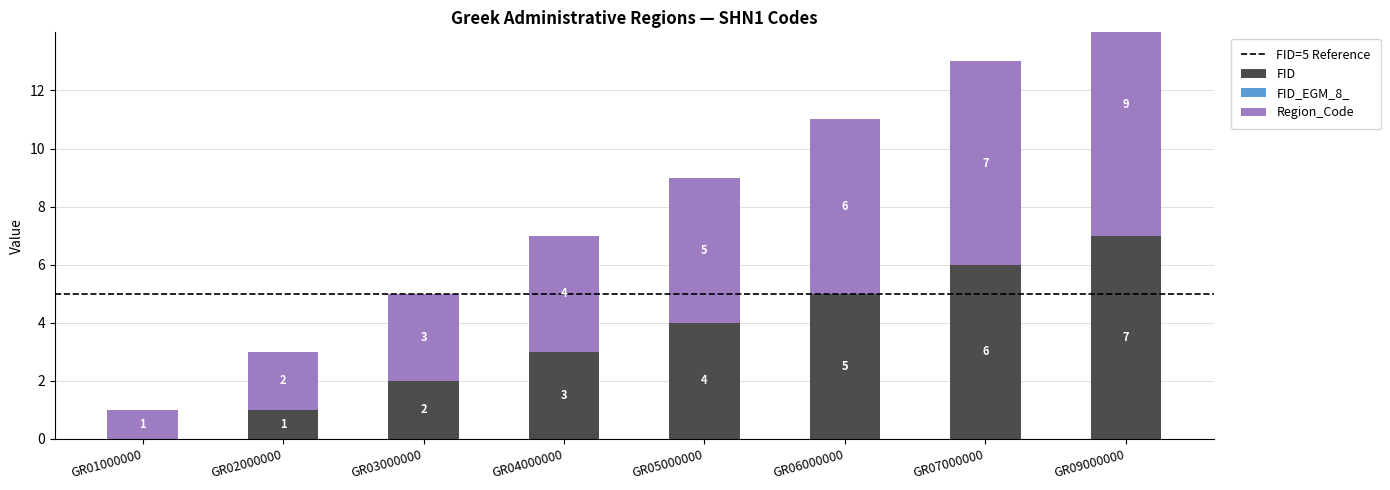

Which has a higher value, GR05000000 or GR06000000?

GR06000000